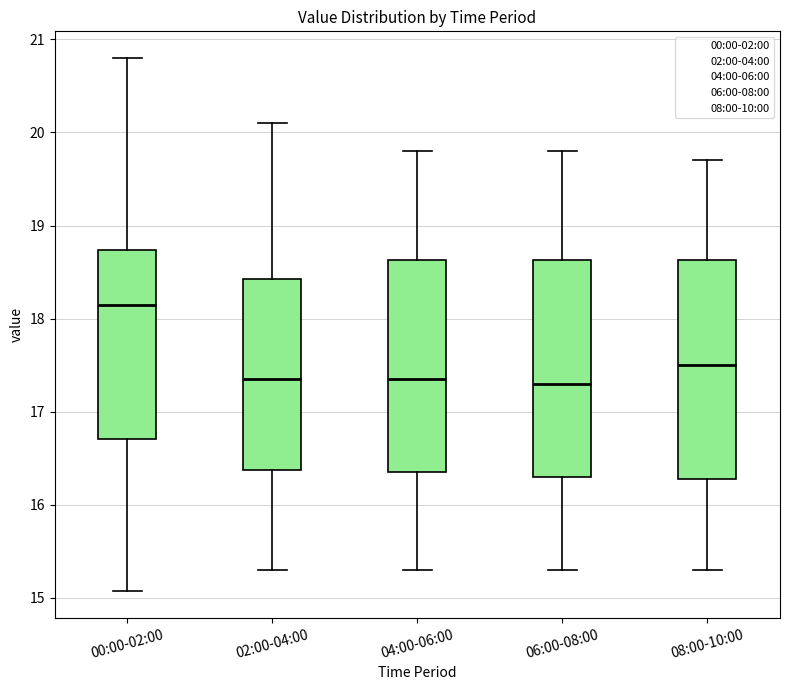

Reading left to right, read every box against the y-axis: the position of its median line, the range the box covers, and the ends of its whiskers. The values are not printed on the chart, so give them approximately, as read against the axis.

00:00-02:00: median 18.2, box 16.7 to 18.7, whiskers 15.1 to 20.8
02:00-04:00: median 17.4, box 16.4 to 18.4, whiskers 15.3 to 20.1
04:00-06:00: median 17.4, box 16.4 to 18.6, whiskers 15.3 to 19.8
06:00-08:00: median 17.3, box 16.3 to 18.6, whiskers 15.3 to 19.8
08:00-10:00: median 17.5, box 16.3 to 18.6, whiskers 15.3 to 19.7